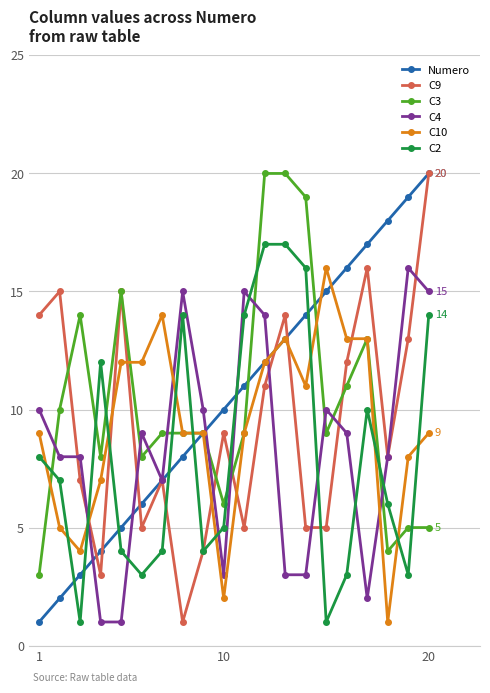

Does the chart display data point markers on the line(s)?

Yes